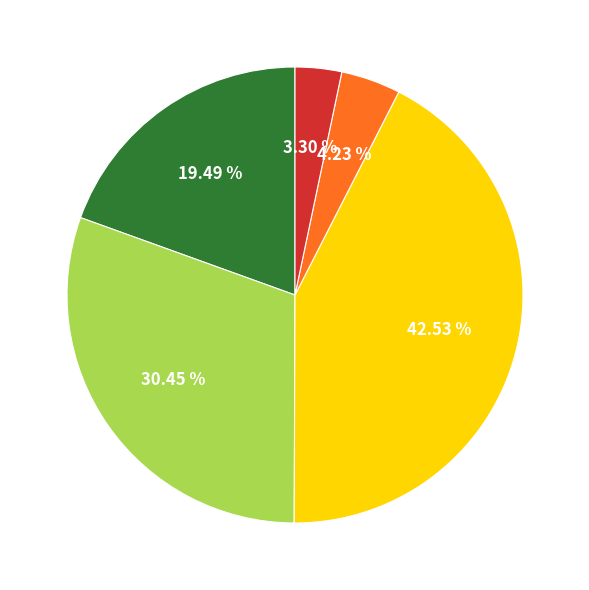

How many slices are in this pie chart?

5